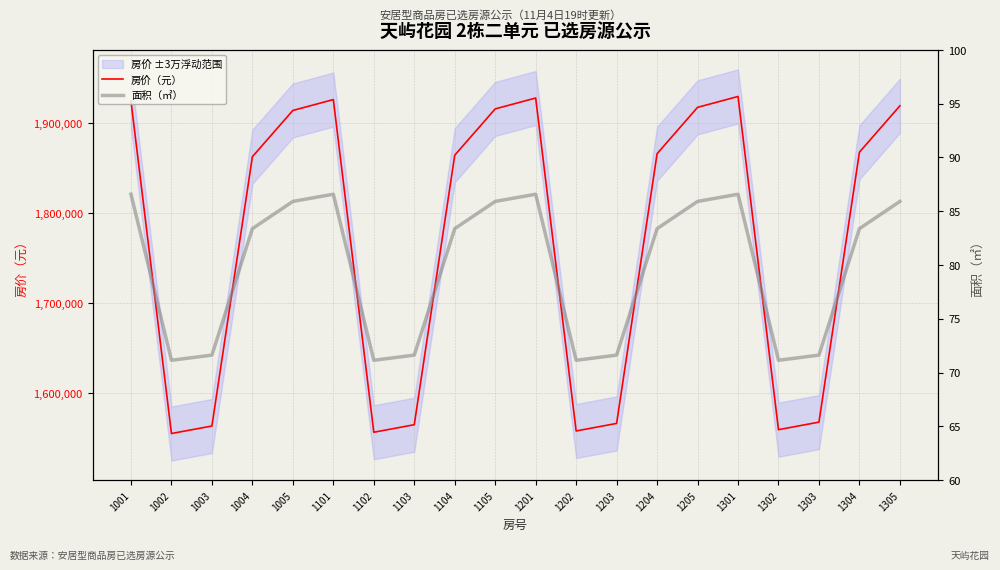

Rank the series by their average value, from highest to lowest.

房价（元）, 面积（㎡）